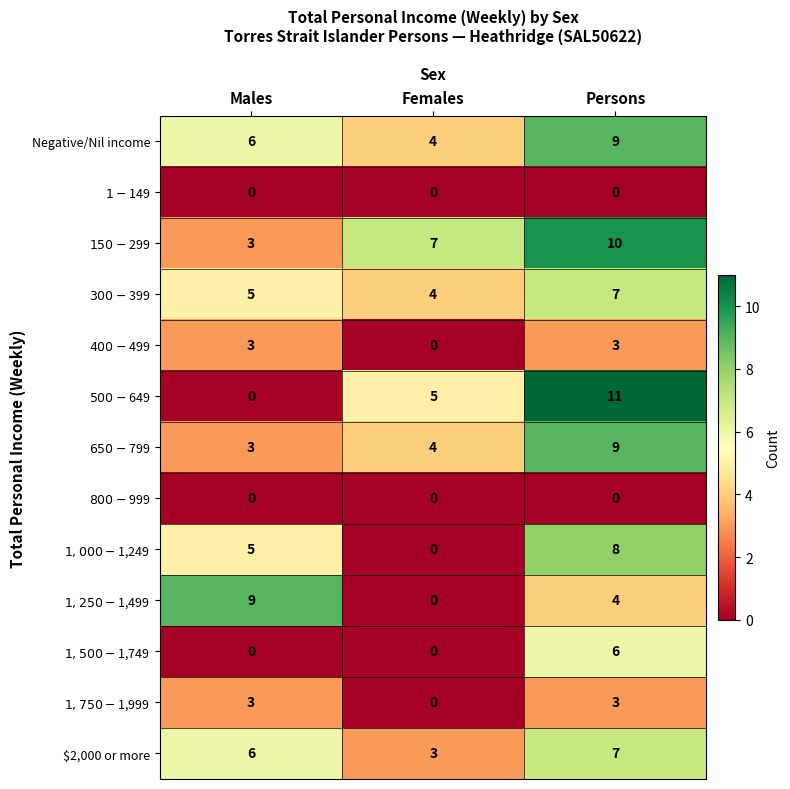

What is the total value across all series at Females?

27